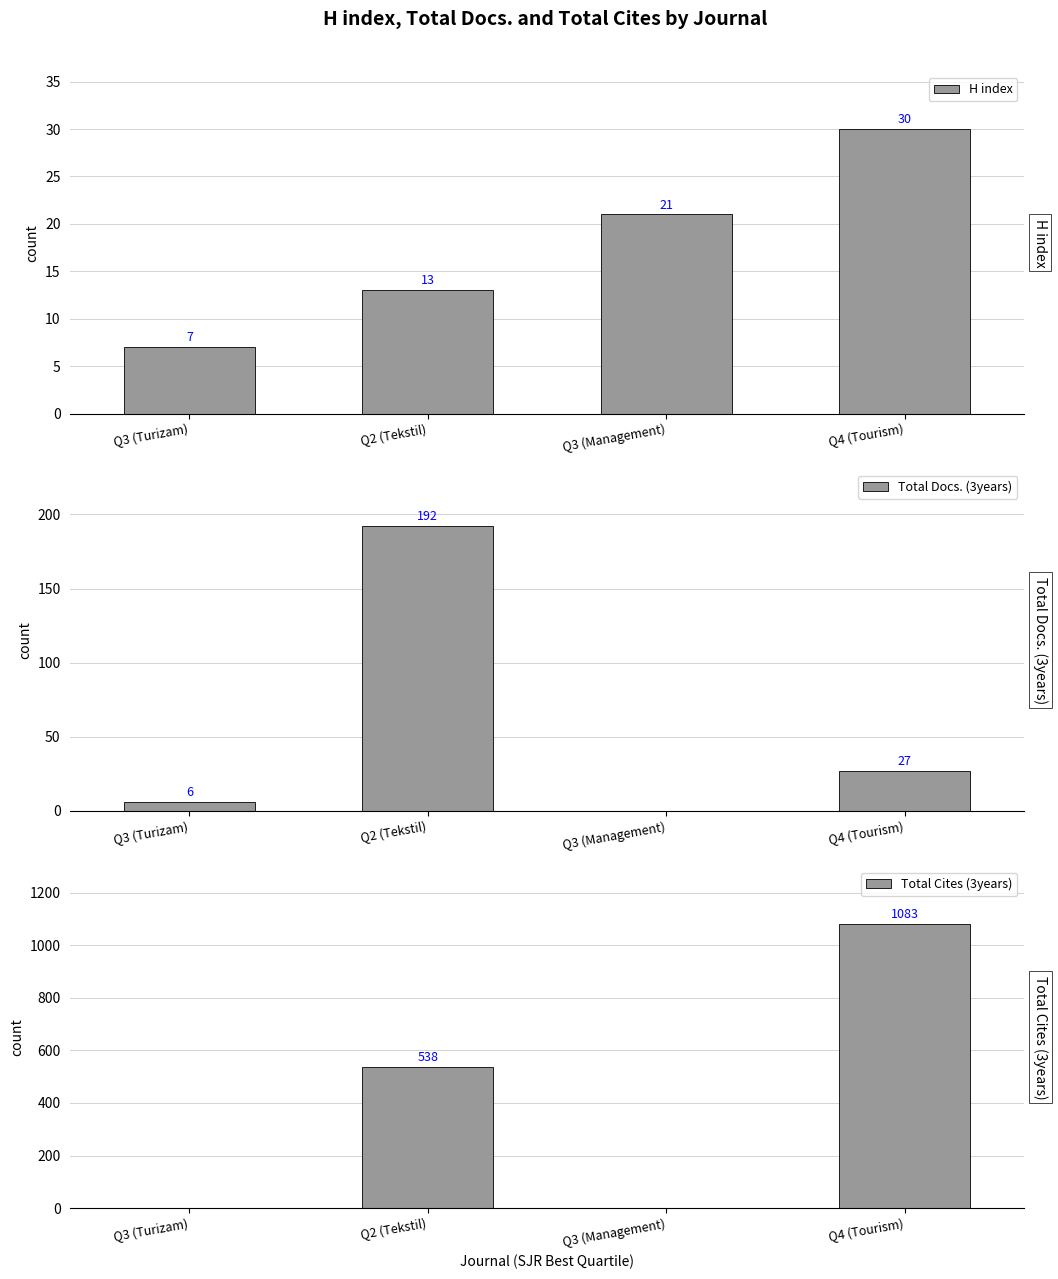

What is the difference between the maximum and minimum values in the Total Docs. (3years) series?

192